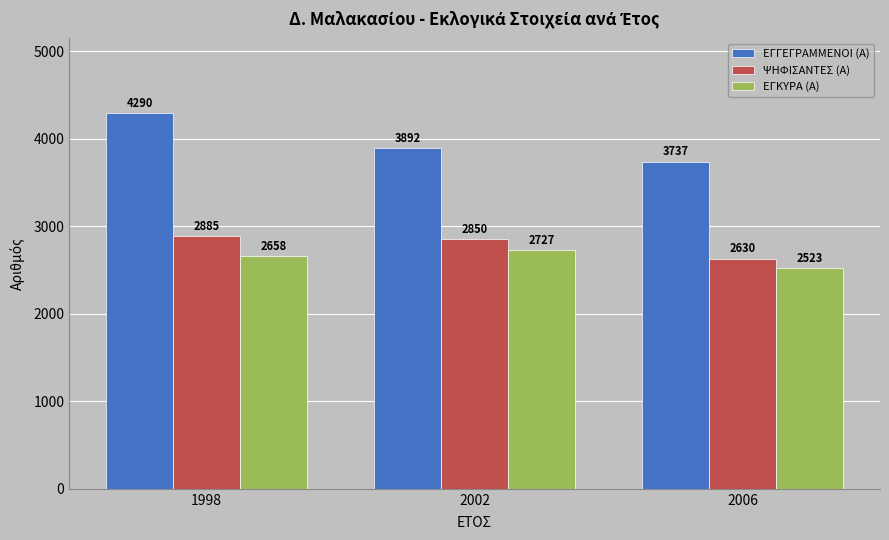

True or false: ΨΗΦΙΣΑΝΤΕΣ (Α) has a value of 4487 at 1998.

False